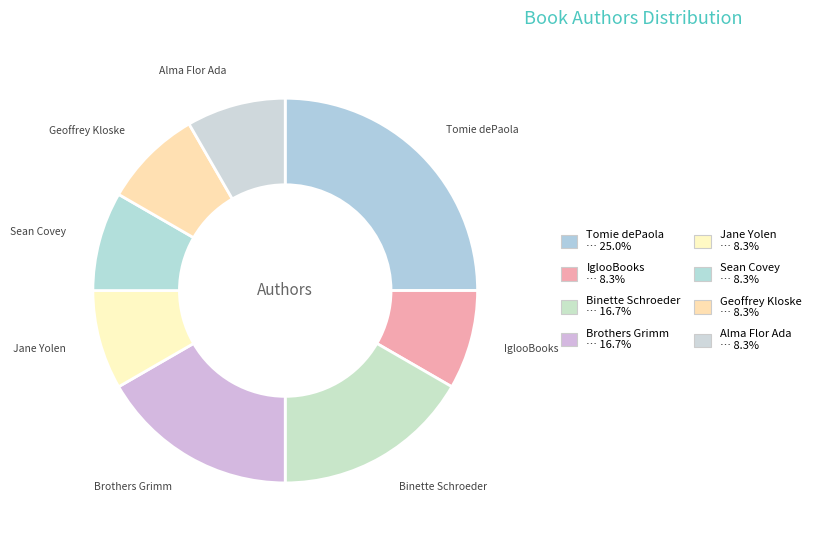

What percentage do Sean Covey and Alma Flor Ada together represent?

16.7%